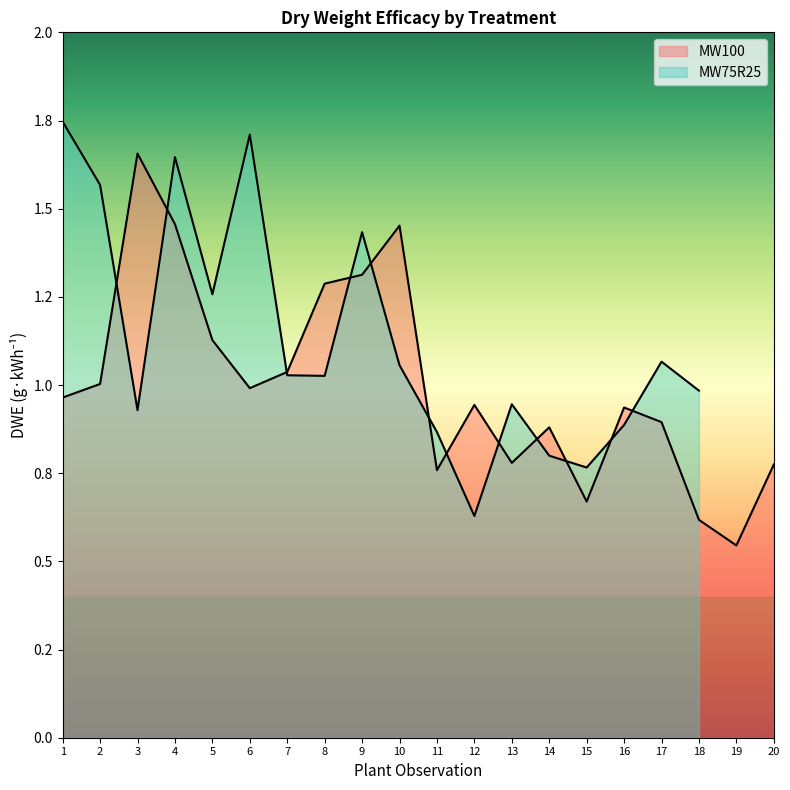

The chart shows a value of 0.9 at 14. True or false?

True